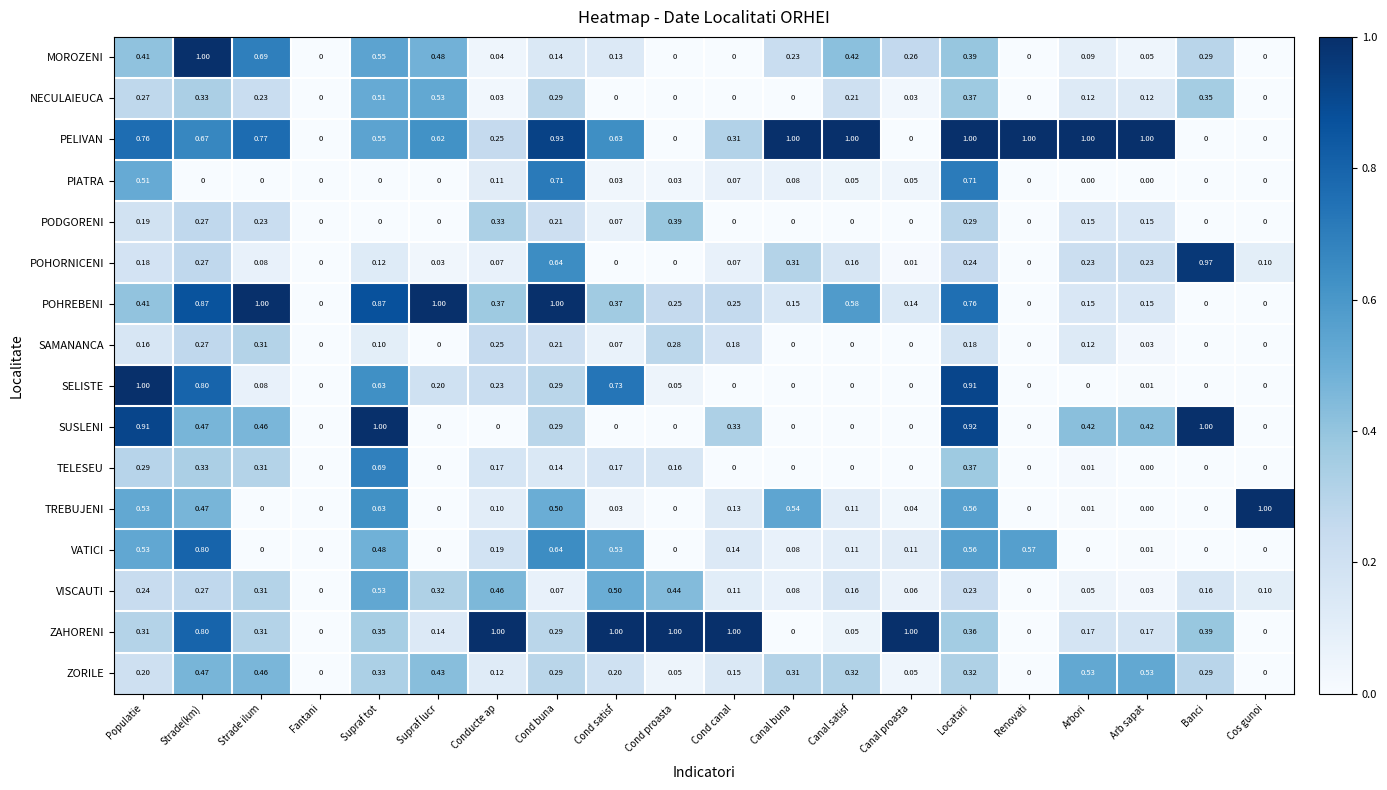

Between Strade ilum and Canal buna, which series saw the biggest shift?

POHREBENI